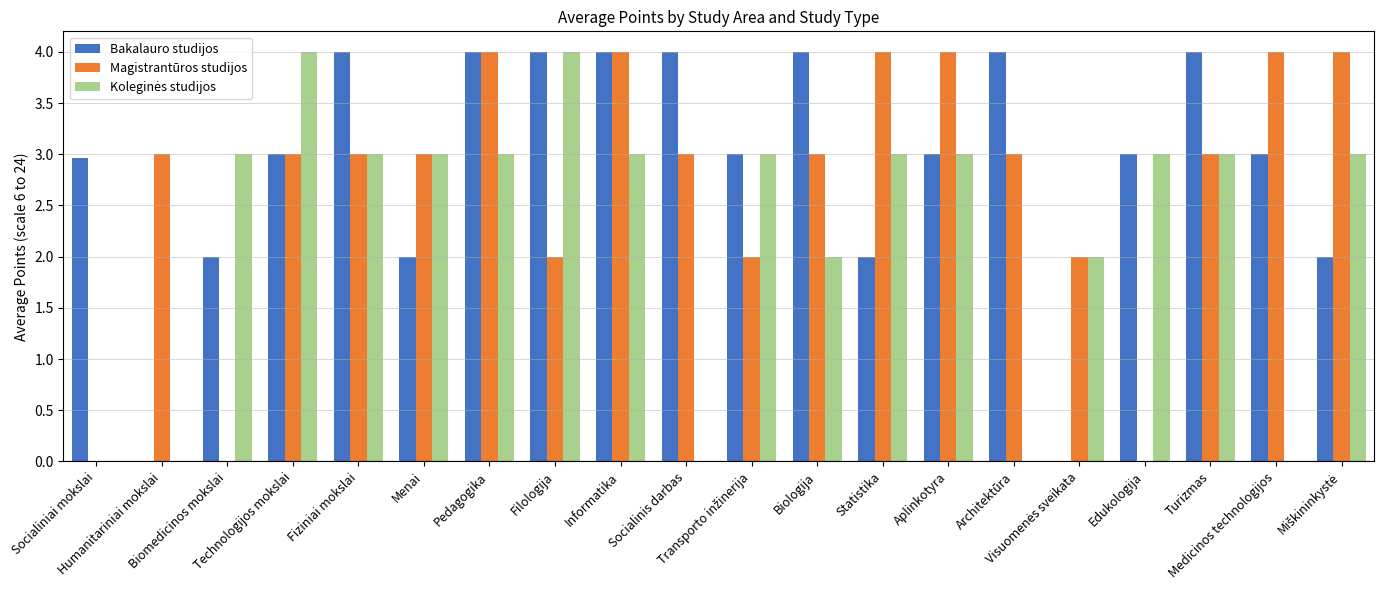

What is the highest value of the Magistrantūros studijos series?

4.0